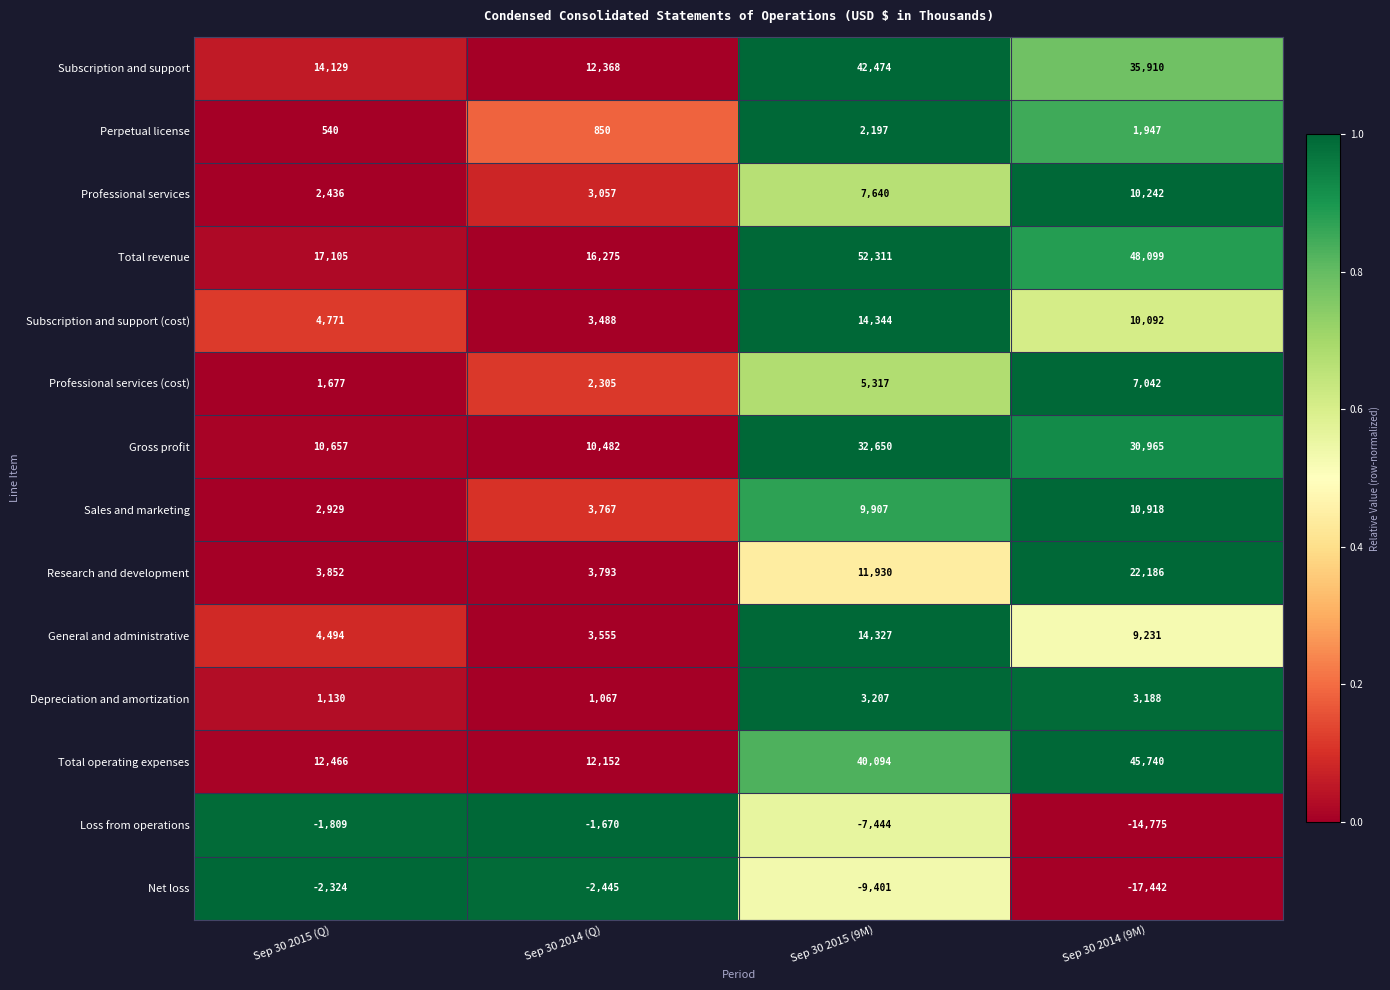

Count the number of categories in the chart.

4